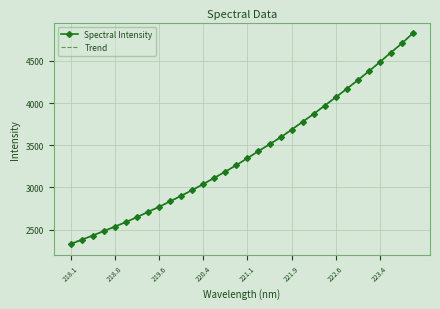

What is the value of the 22nd point from the left?

3777.3